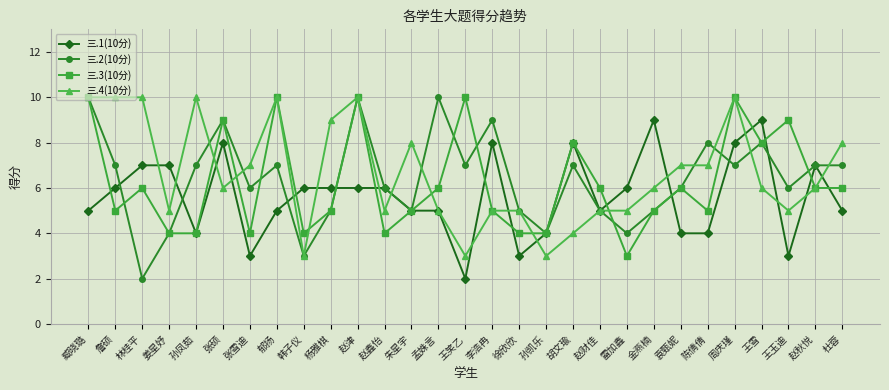

Which series ends up on top after the final intersection of 三.2(10分) and 三.1(10分)?

三.2(10分)